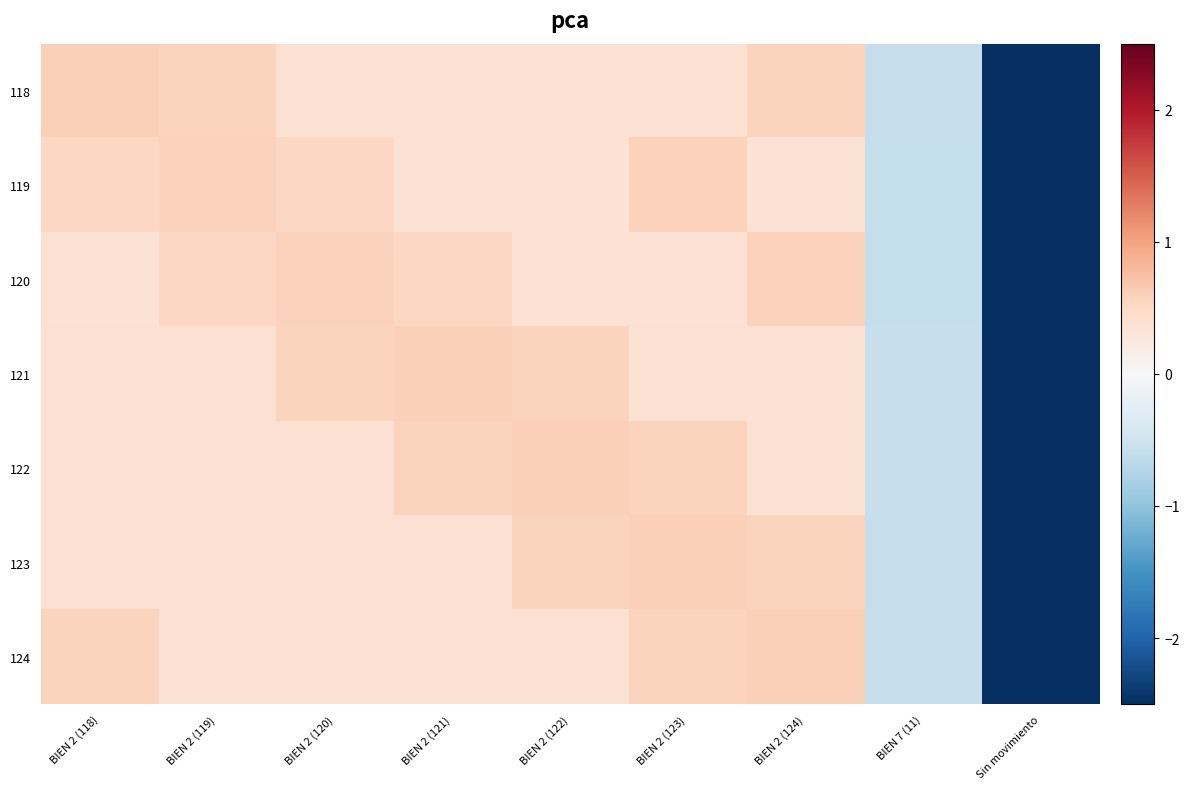

What is the maximum value shown in the chart?

0.6